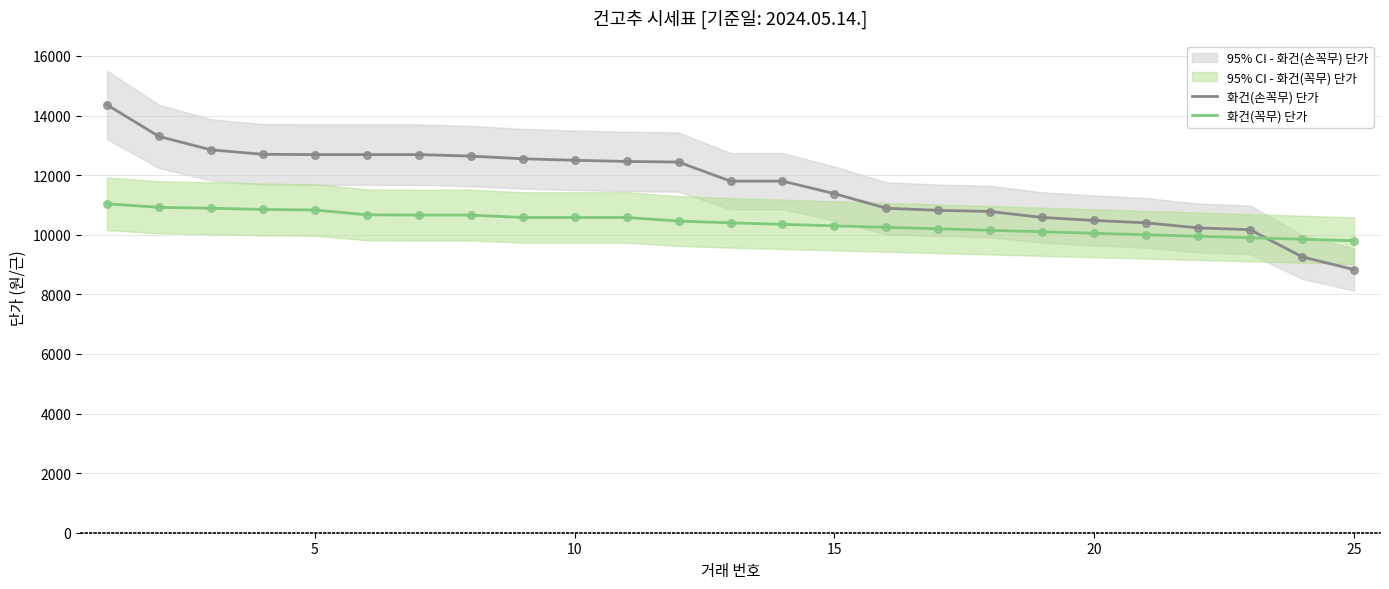

What is the highest value of the 화건(꼭무) 단가 series?

11040